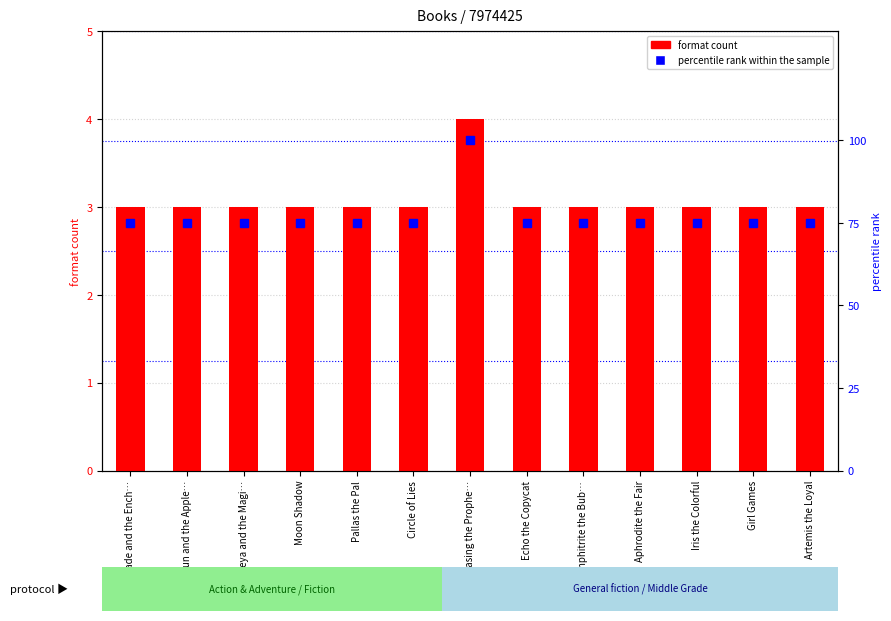

What is the sum of the format count values at Chasing the Prophe… and Aphrodite the Fair?

7